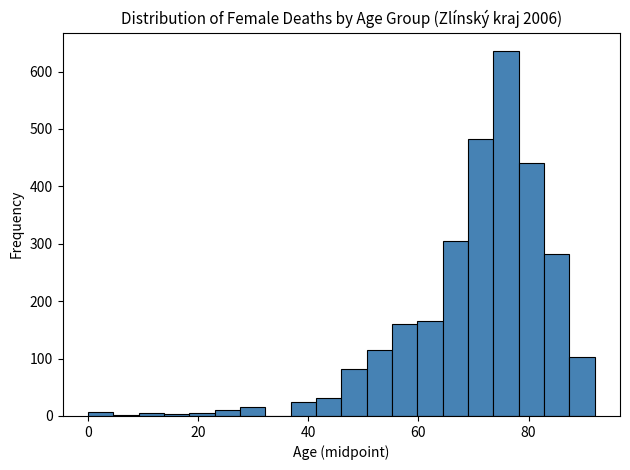

Around what value on the x-axis is the tallest bar? Give the approximate position of its centre, as read against the axis.

76